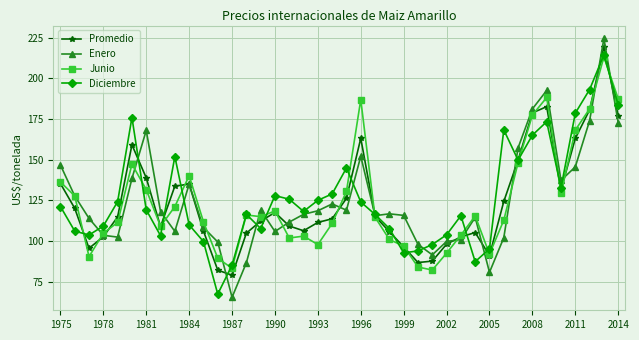

True or false: Promedio has more than 0 points higher than both neighbors.

True